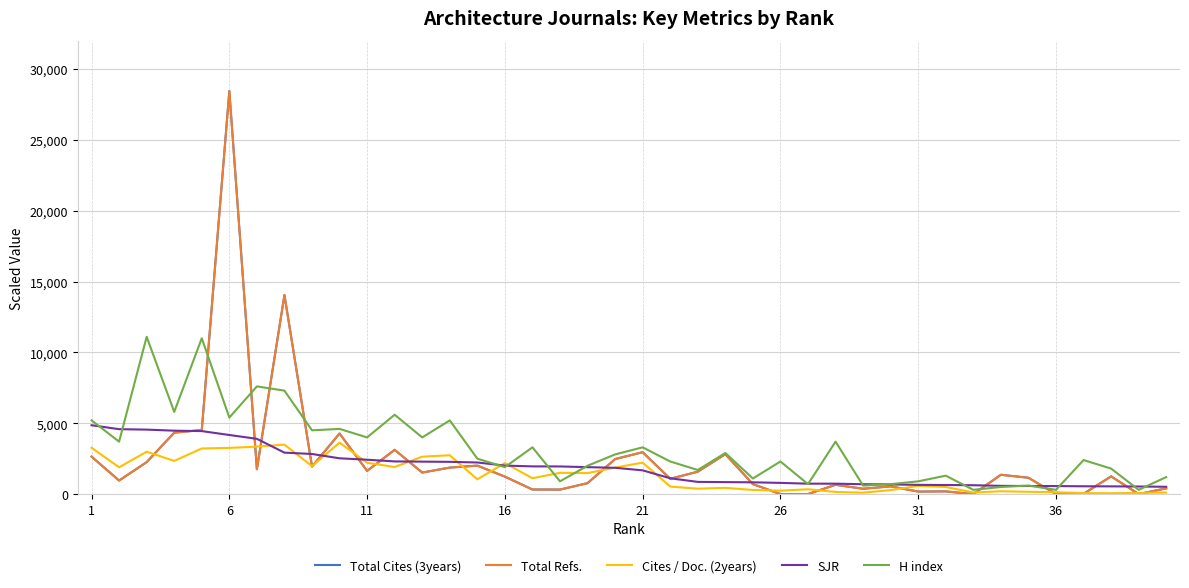

Which series has the widest spread of values?

Total Cites (3years)